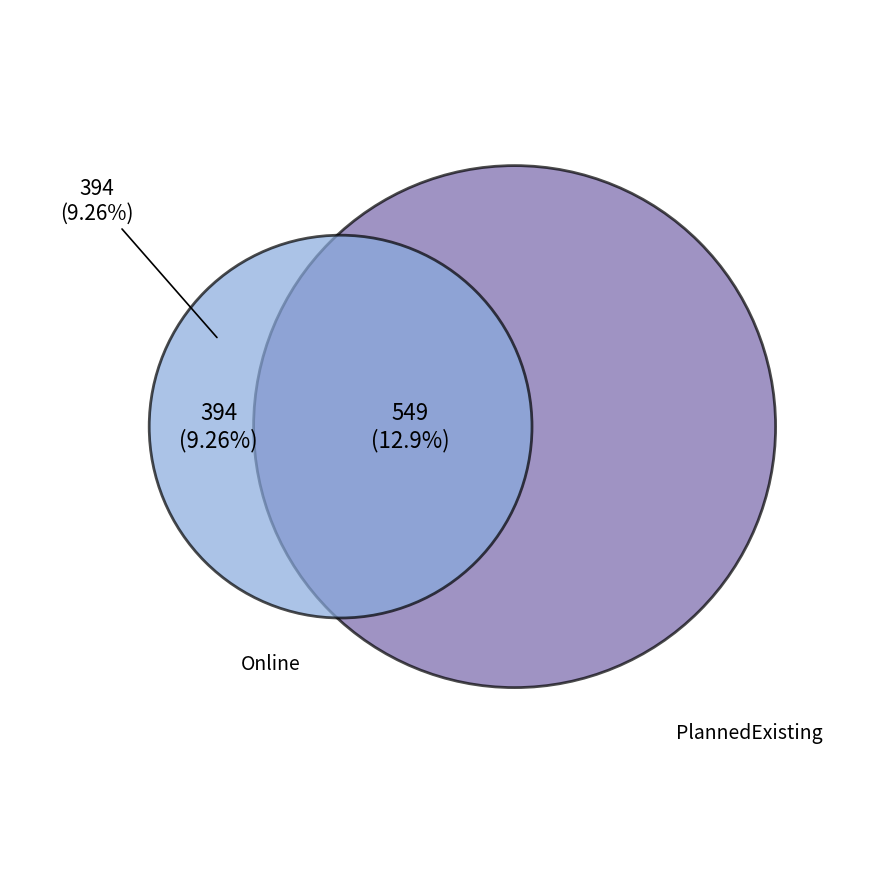

Is it true that Online is 8% of the pie?

False